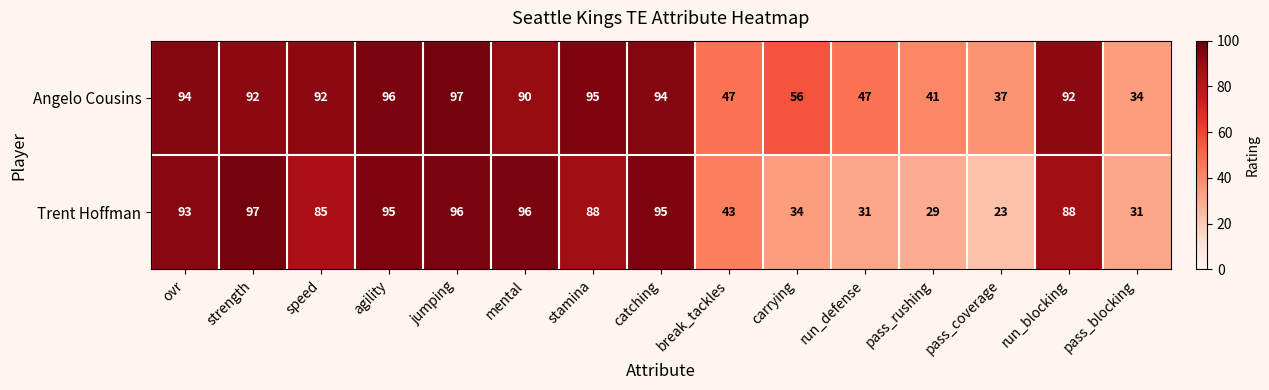

Read the Trent Hoffman value at pass_blocking, to the nearest 10.

30